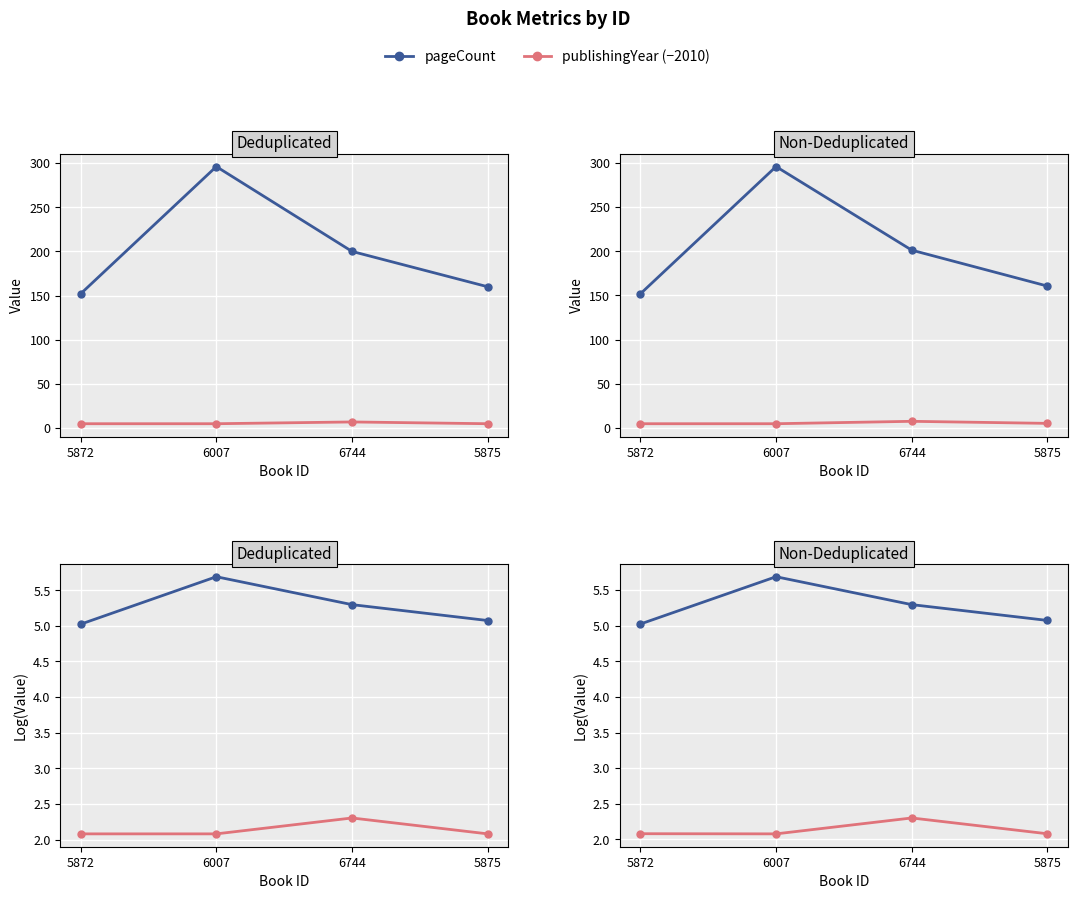

What is the maximum value for pageCount?

5.7